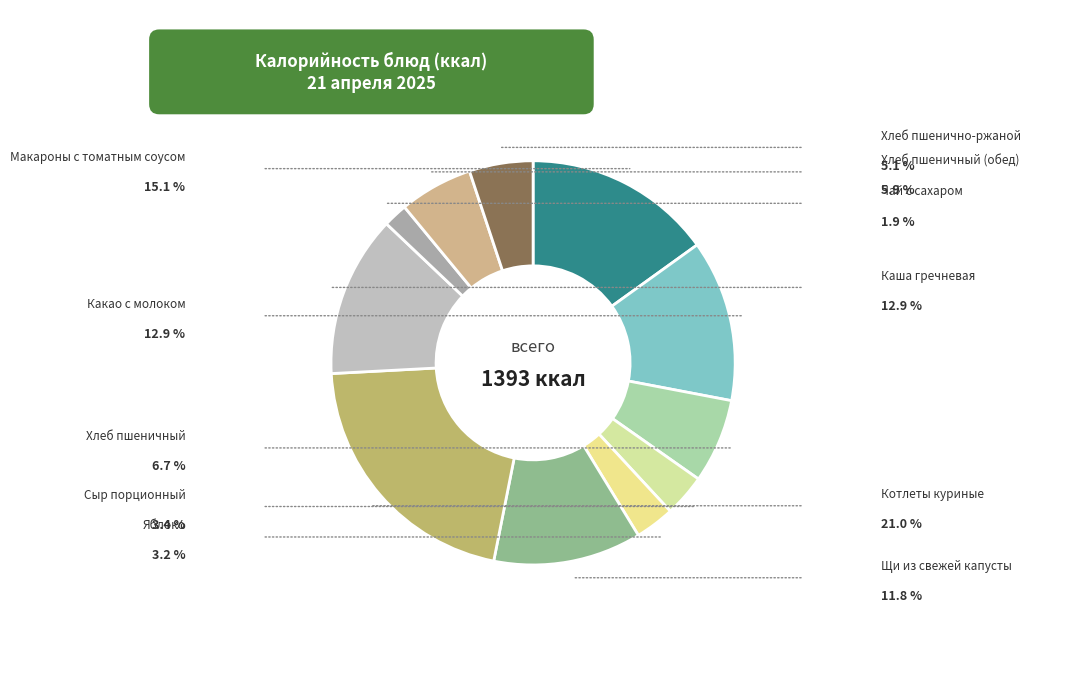

Is there any slice that represents more than half of the pie?

No